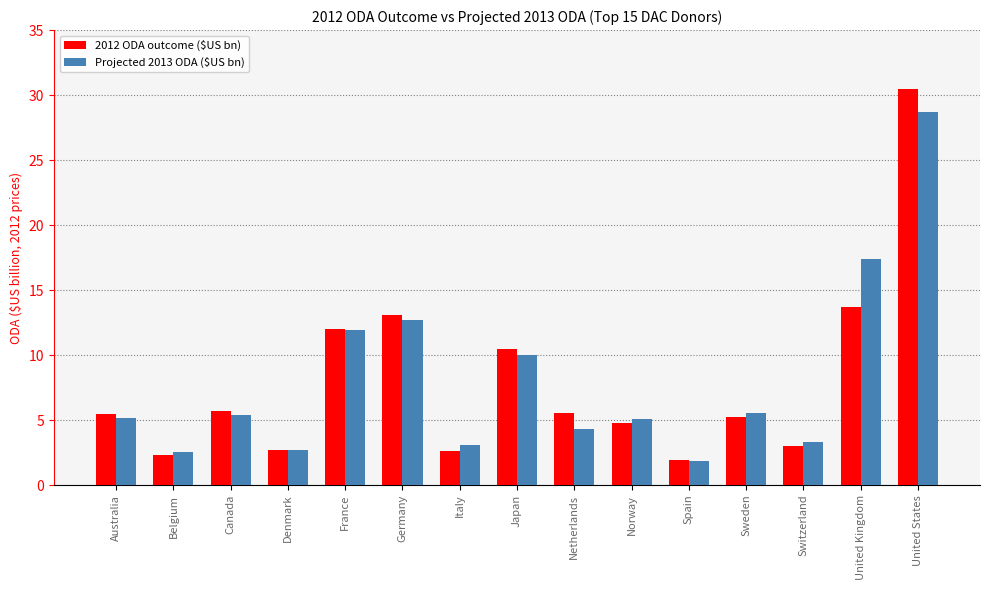

The value of Projected 2013 ODA ($US bn) at Netherlands is 4.3. True or false?

True